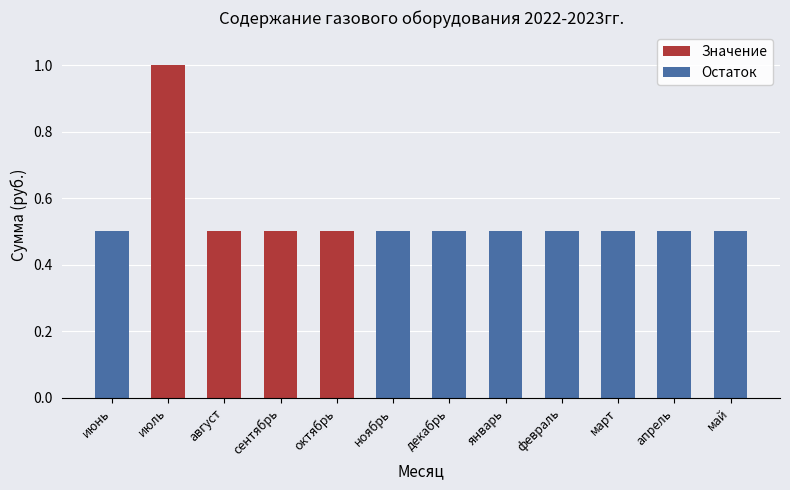

What is the sum of the Значение values at июнь and октябрь?

0.5